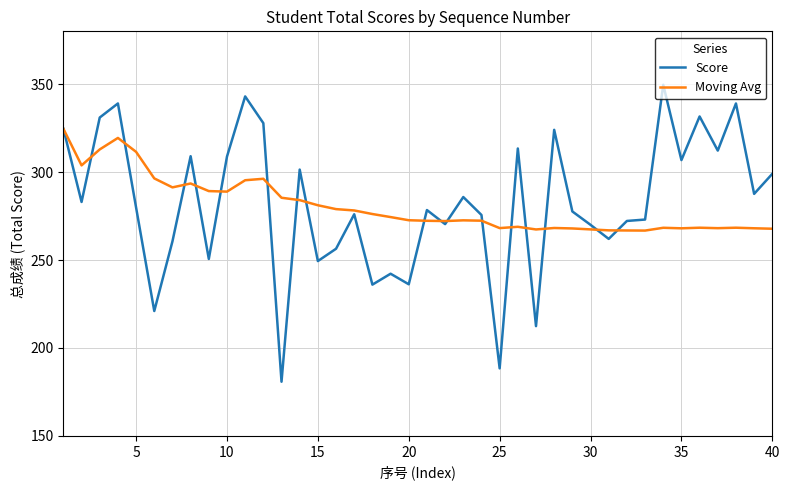

At how many categories does at least one series exceed 211?

40